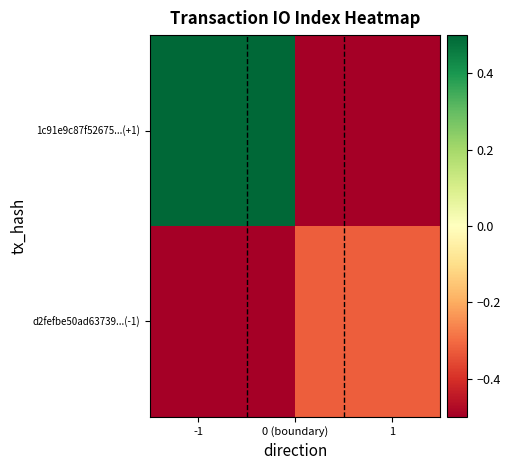

Which series has the largest range (max minus min)?

1c91e9c87f52675...(+1)